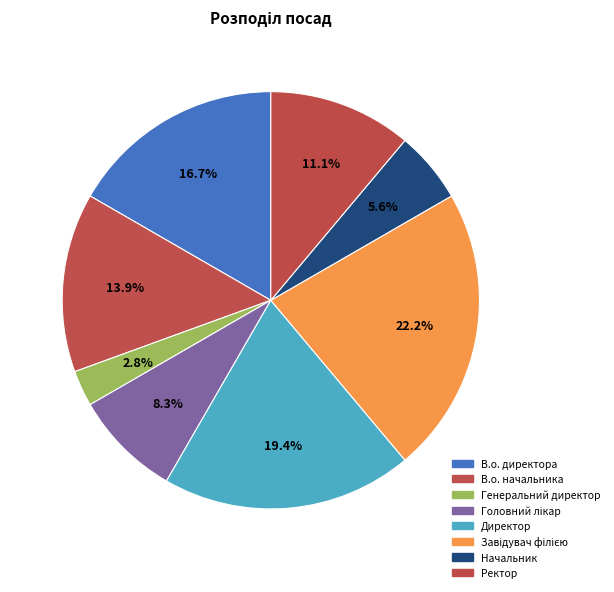

How many segments does this pie chart have?

8